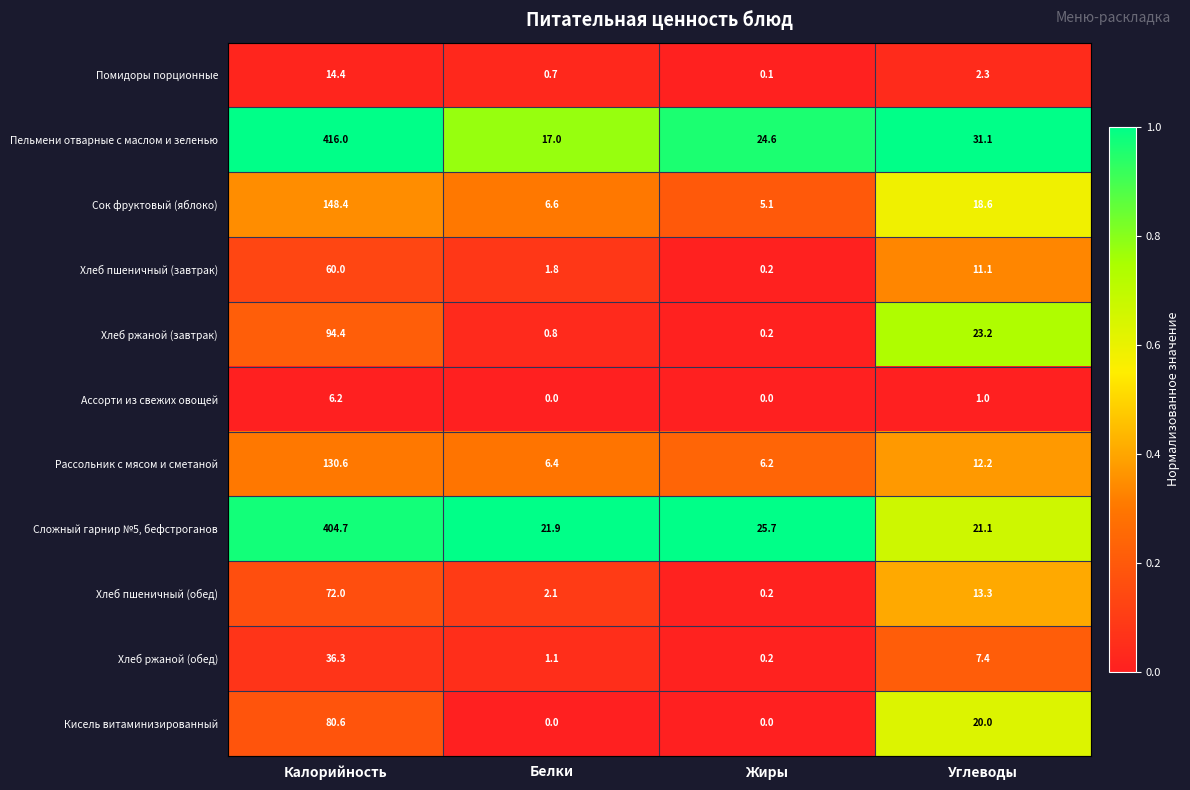

The Ассорти из свежих овощей series shows 6.2 at Калорийность. True or false?

True